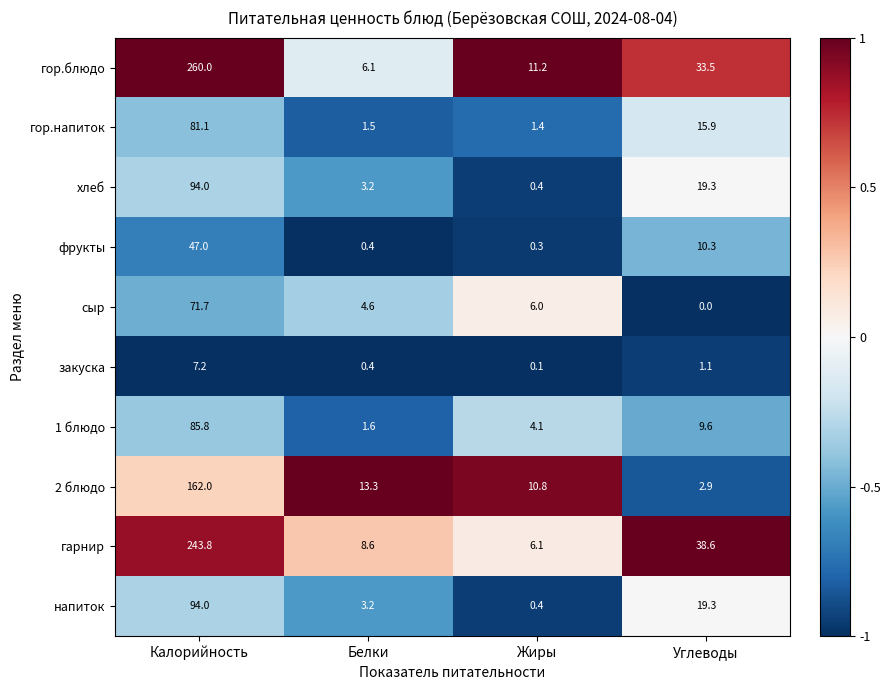

What is the difference between the maximum and second lowest values in the хлеб series?

90.8